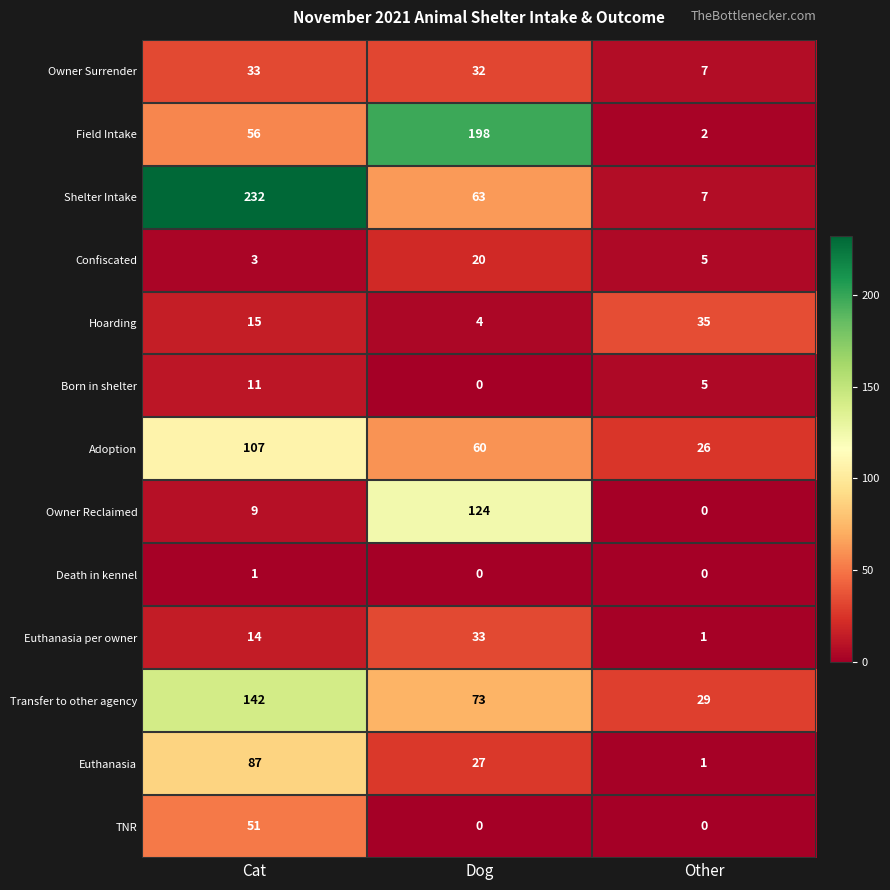

What is the difference between the highest and lowest values at Cat?

231